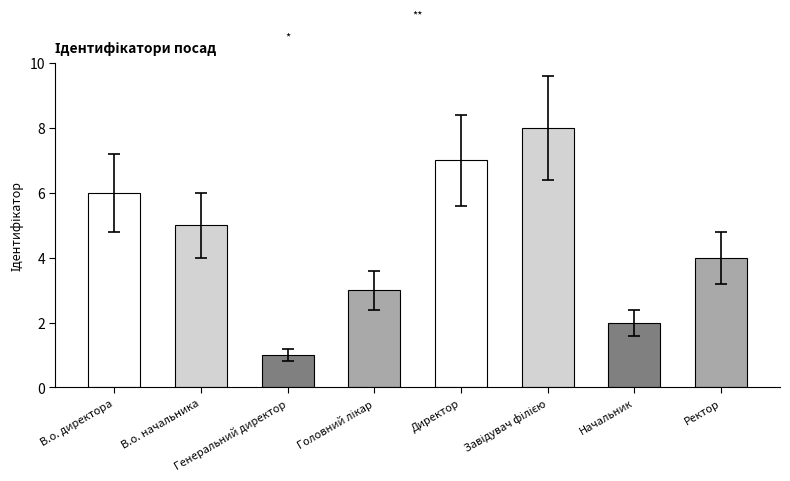

Are the bars horizontal?

No